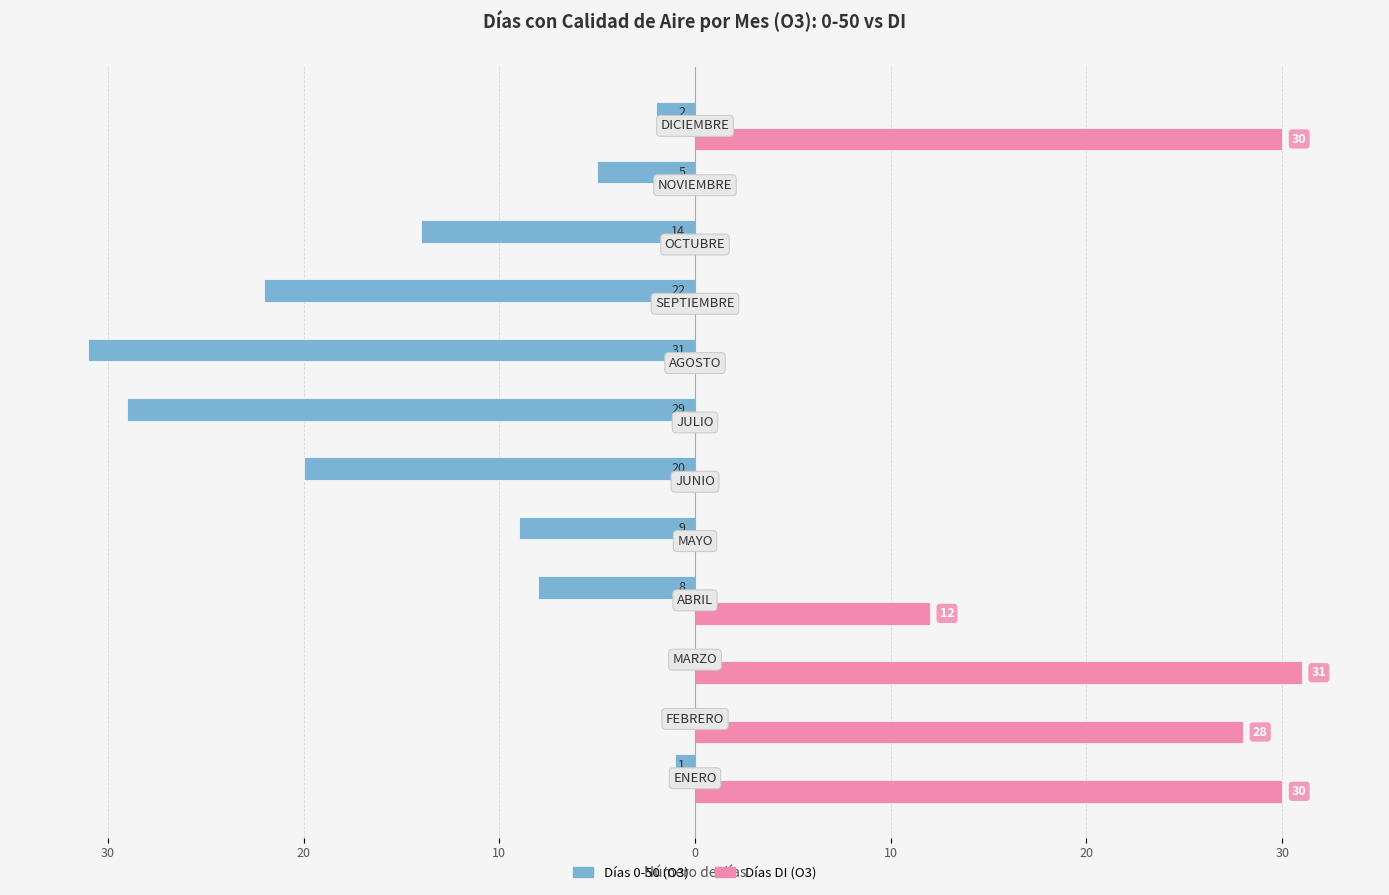

What are all the series names shown in the legend?

Días 0-50 (O3), Días DI (O3)